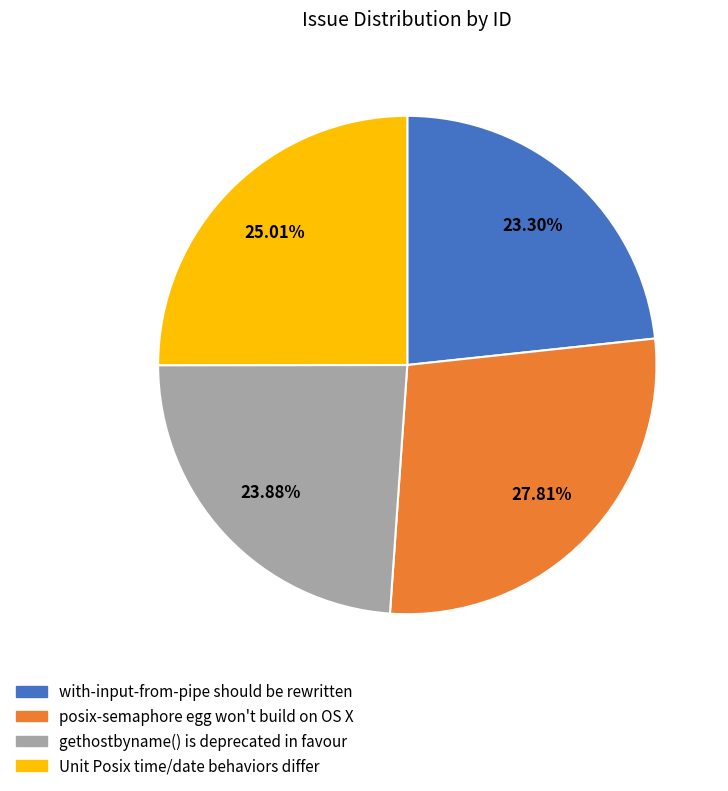

True or false: posix-semaphore egg won't build on OS X accounts for 28% of the total.

True